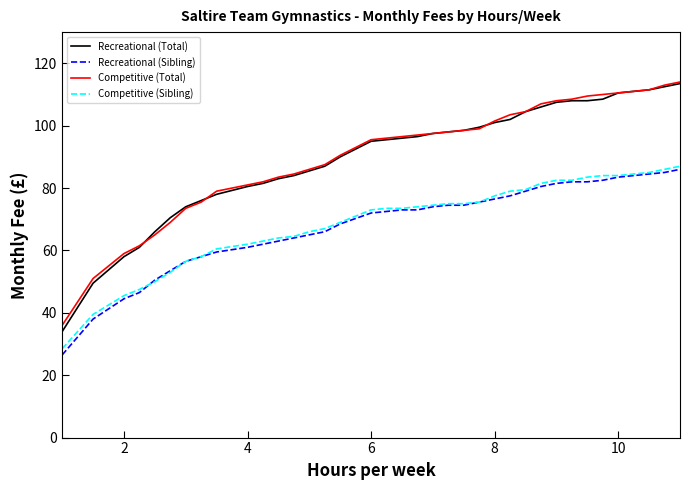

What are all the series names shown in the legend?

Recreational (Total), Recreational (Sibling), Competitive (Total), Competitive (Sibling)